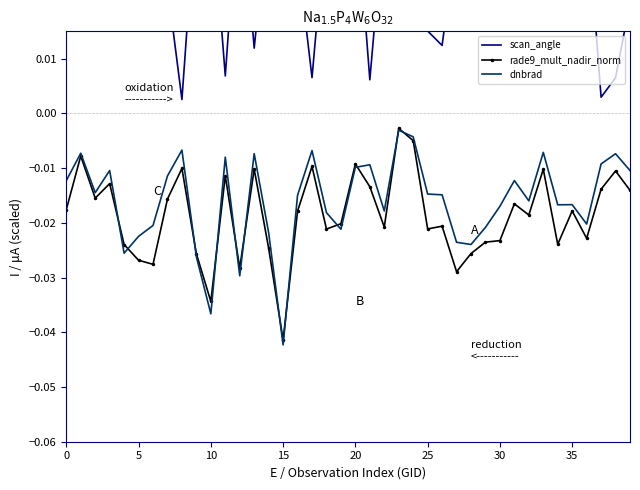

Is the value of rade9_mult_nadir_norm at 25 greater than the value of dnbrad at 20?

No